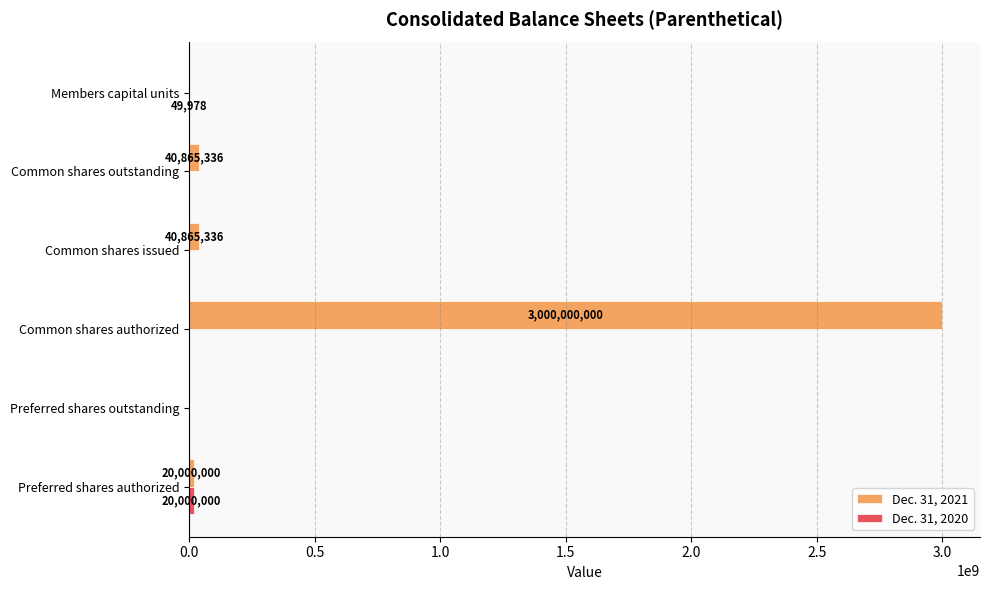

Which series changed the most between Common shares authorized and Members capital units?

Dec. 31, 2021